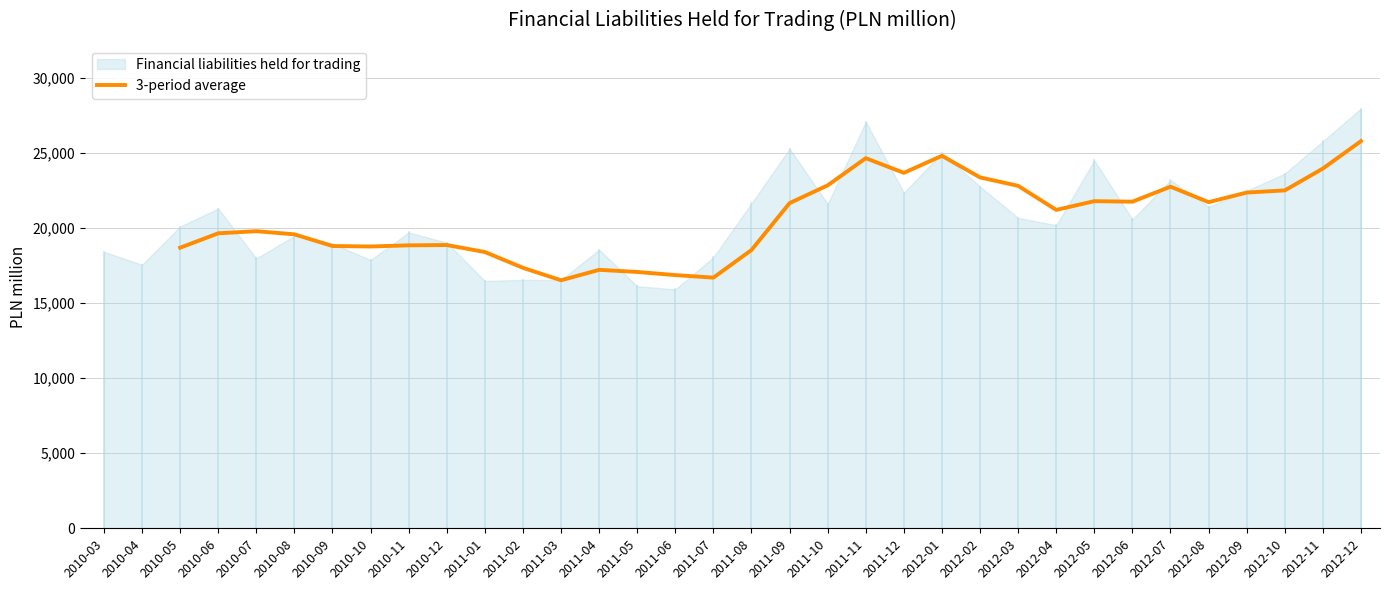

How many positive values are there?

32